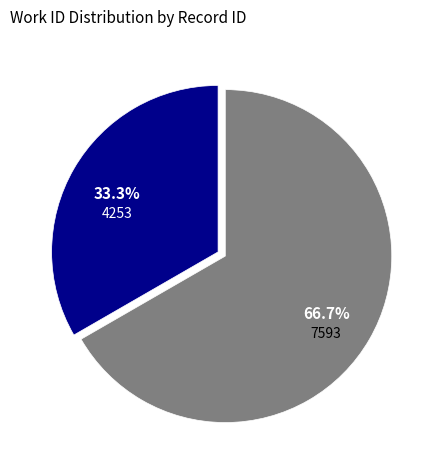

Is 4253 the majority of the pie?

No